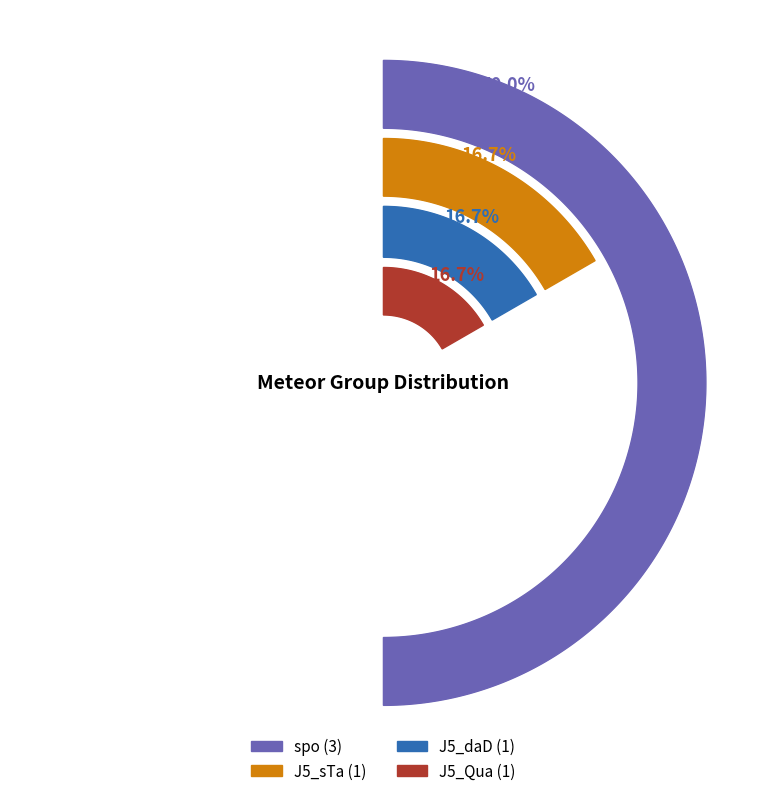

To the nearest percent, what portion does J5_sTa represent?

17%